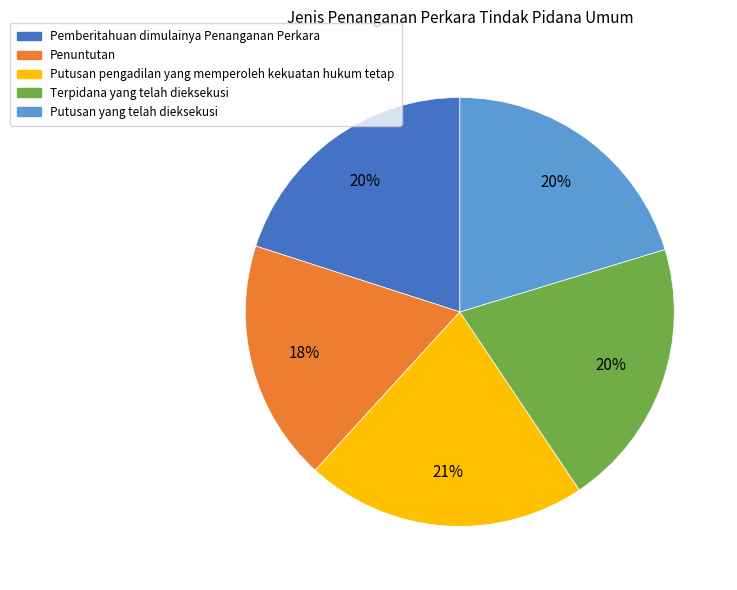

To the nearest percent, what is the average slice percentage?

20%